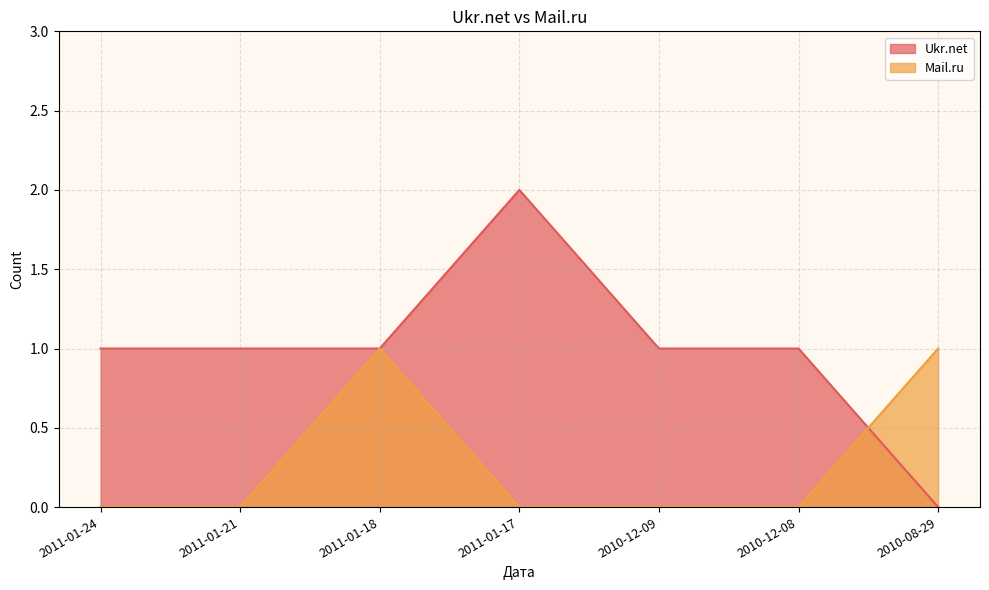

How many distinct data groups are displayed?

2